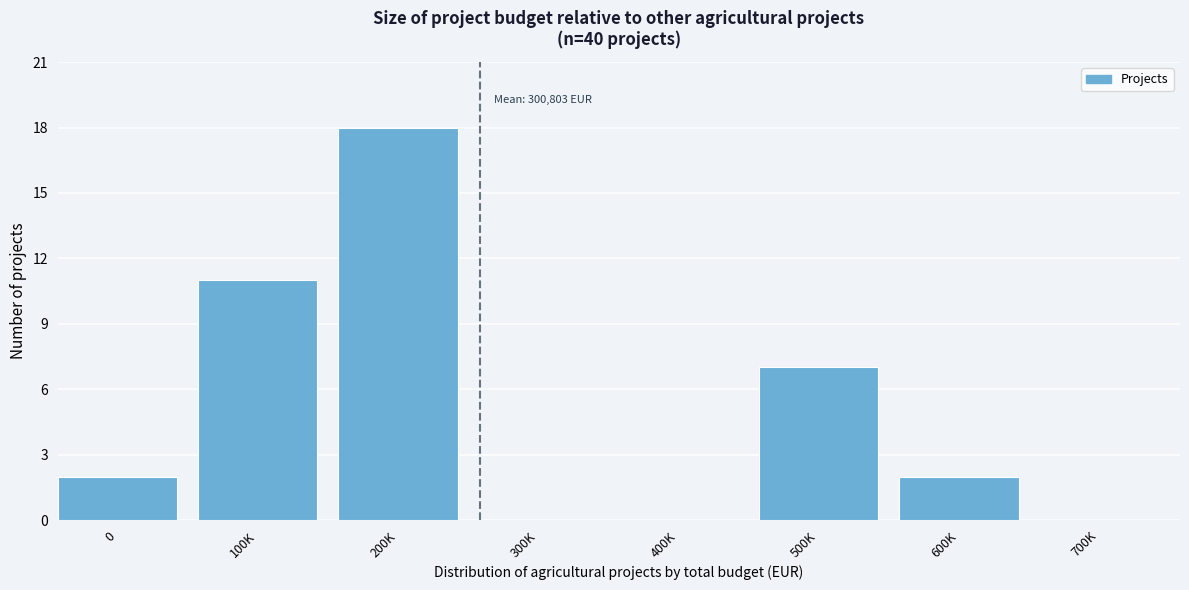

Reading left to right, transcribe all the data shown in this chart.

0=2	100K=11	200K=18	300K=0	400K=0	500K=7	600K=2	700K=0